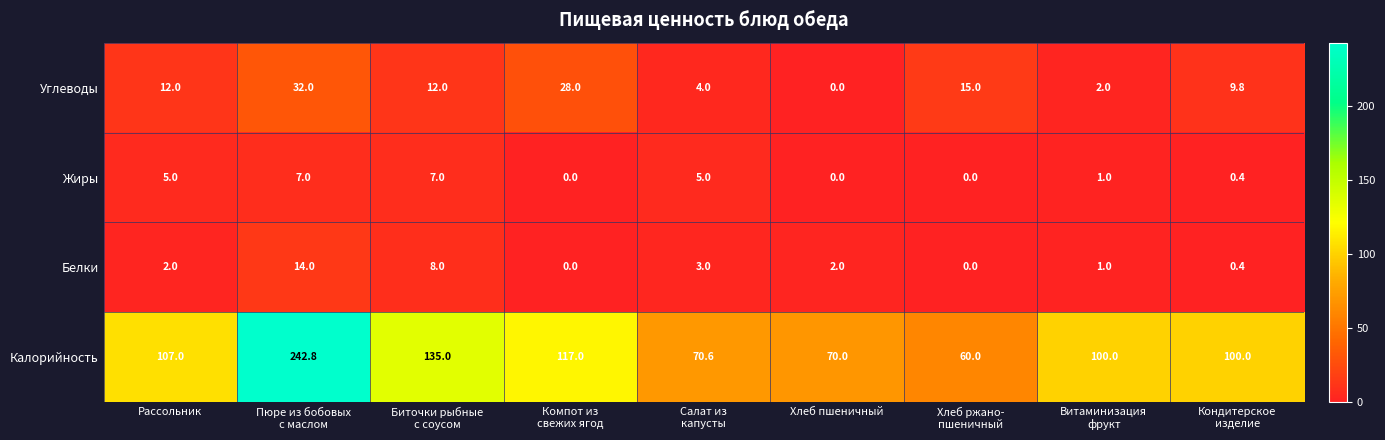

Which series has the widest spread of values?

Калорийность